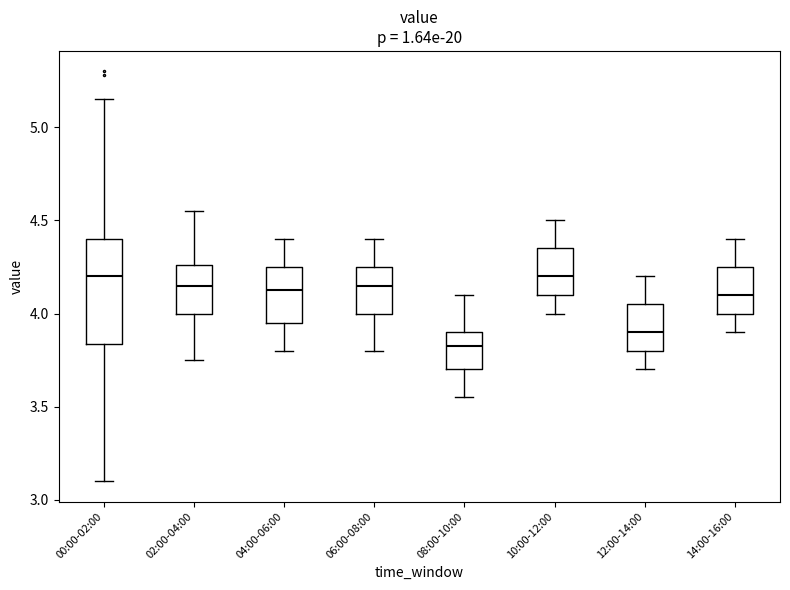

Reading left to right, transcribe this box plot: for each box, give where its median line is, the range the box spans, and where its two whiskers end, as read against the y-axis. The values are not printed on the chart, so give them approximately, as read against the axis.

00:00-02:00: median 4.20, box 3.85 to 4.40, whiskers 3.10 to 5.15
02:00-04:00: median 4.15, box 4.00 to 4.25, whiskers 3.75 to 4.55
04:00-06:00: median 4.15, box 3.95 to 4.25, whiskers 3.80 to 4.40
06:00-08:00: median 4.15, box 4.00 to 4.25, whiskers 3.80 to 4.40
08:00-10:00: median 3.85, box 3.70 to 3.90, whiskers 3.55 to 4.10
10:00-12:00: median 4.20, box 4.10 to 4.35, whiskers 4.00 to 4.50
12:00-14:00: median 3.90, box 3.80 to 4.05, whiskers 3.70 to 4.20
14:00-16:00: median 4.10, box 4.00 to 4.25, whiskers 3.90 to 4.40